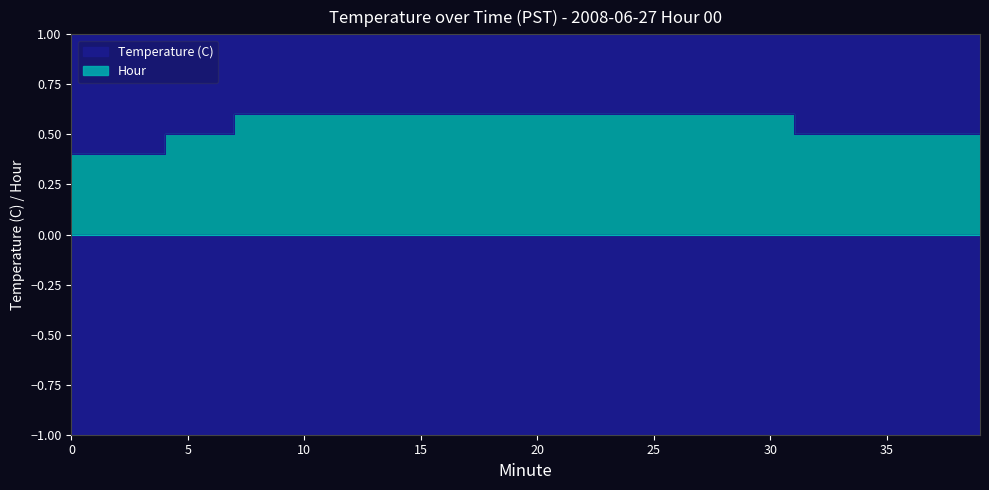

True or false: there are more than 2 points higher than both neighbors.

False